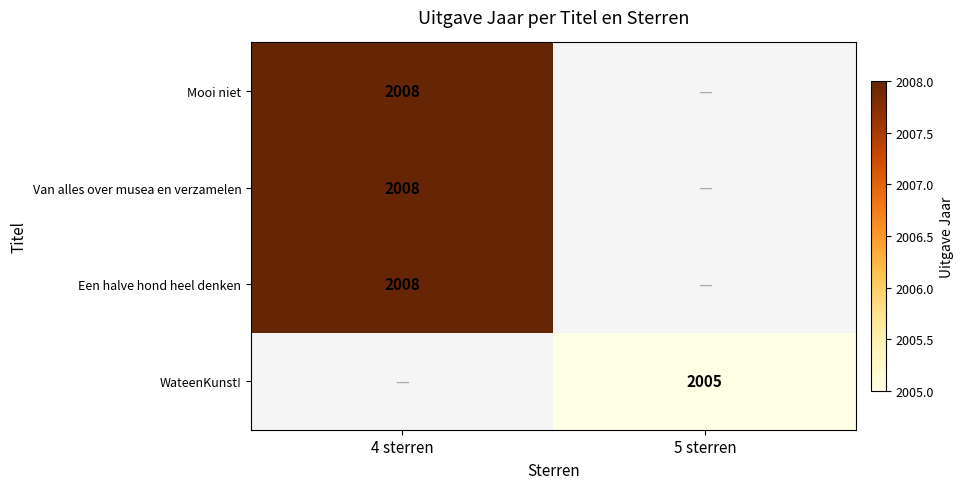

True or false: Een halve hond heel denken has a value of 3031 at 4 sterren.

False